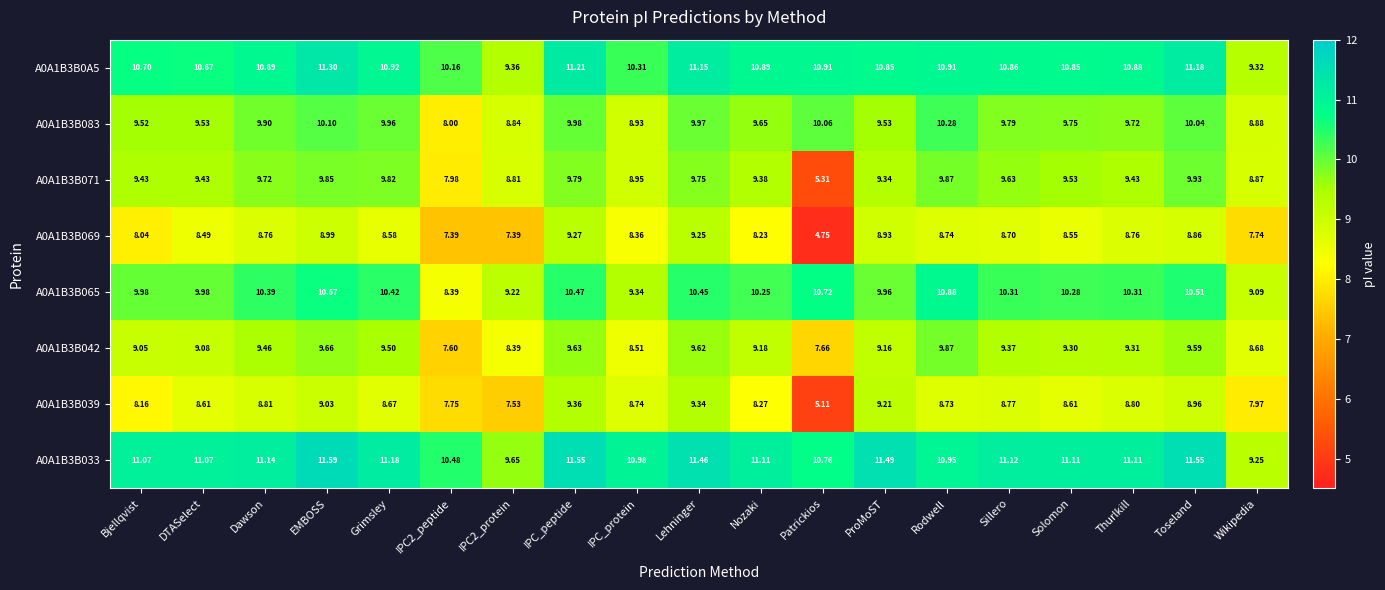

At which category is the sum across all series the highest?

IPC_peptide